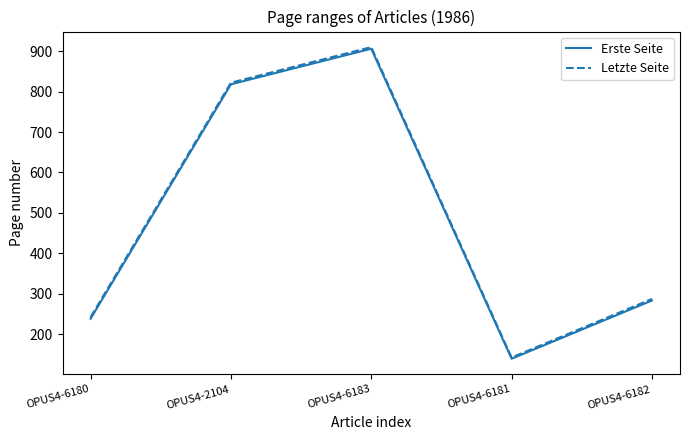

At which category is the sum across all series the highest?

OPUS4-6183